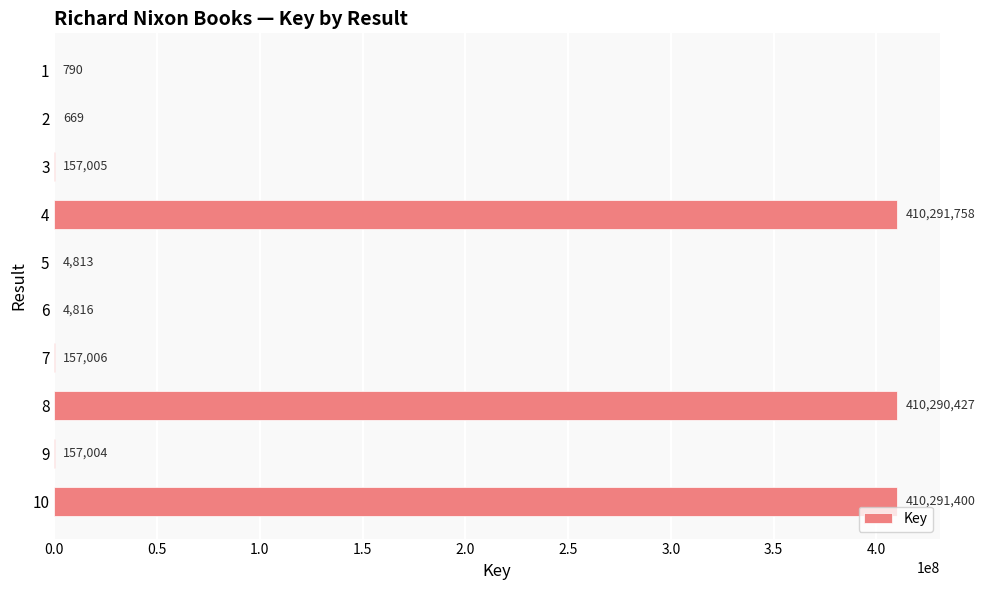

Approximately how many times larger is the value at 8 compared to 4?

1.0